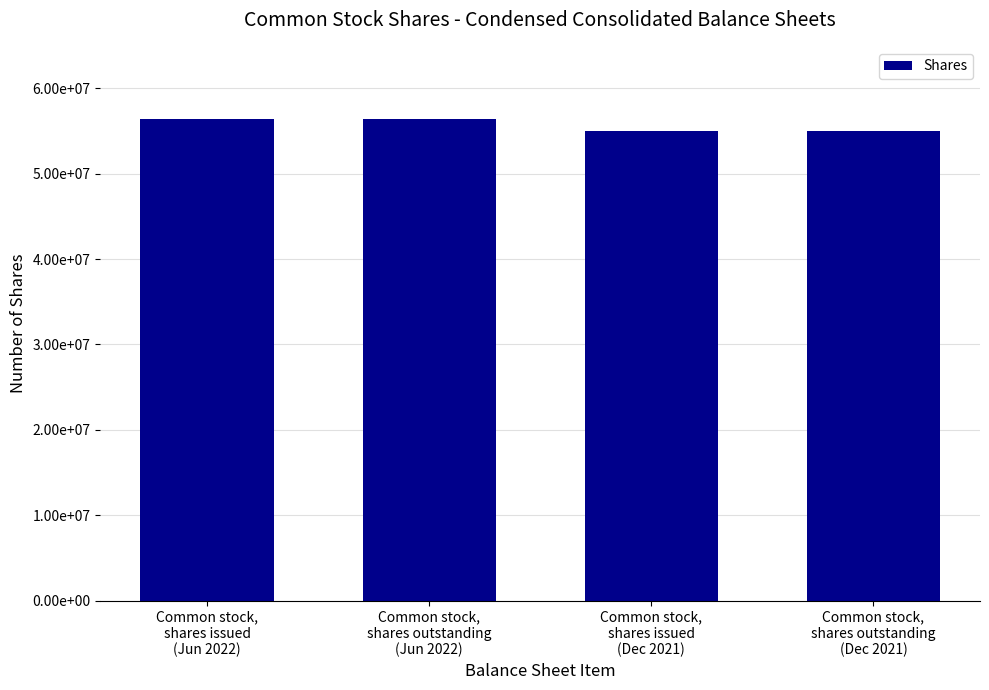

Are the bars horizontal?

No